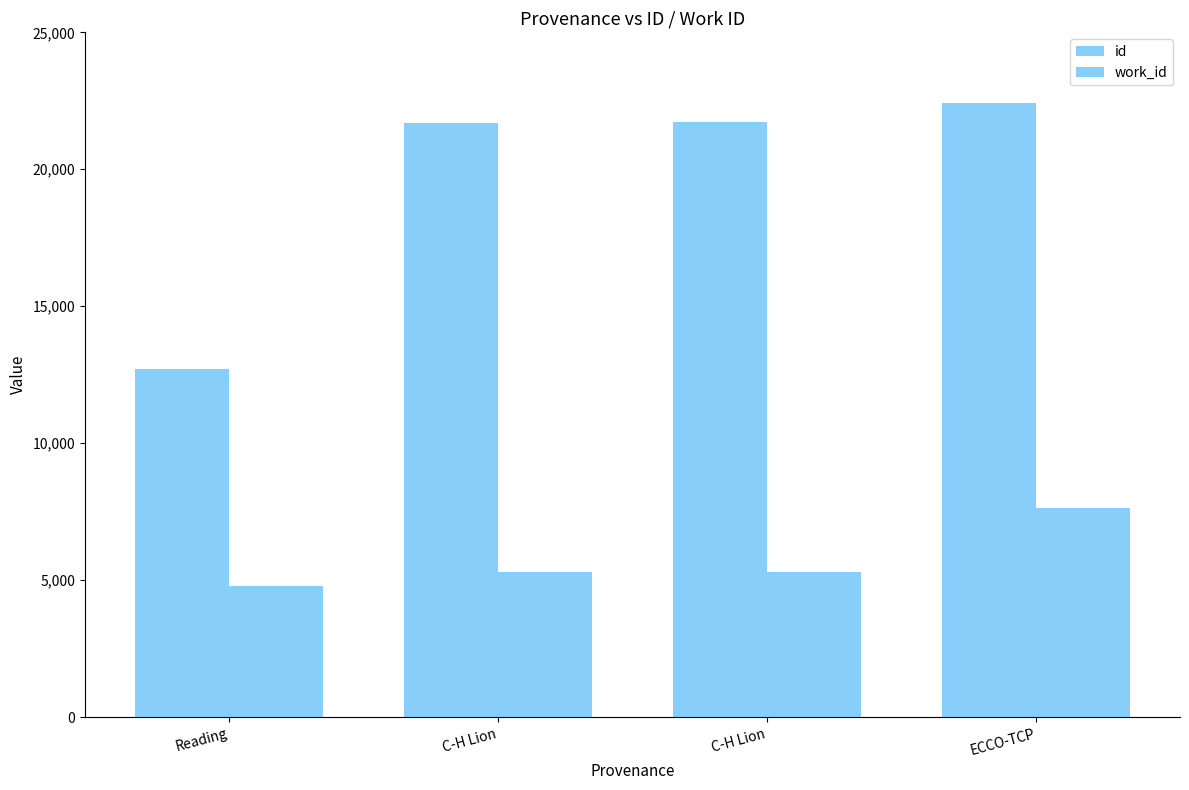

True or false: work_id has a value of 5298 at C-H Lion.

True